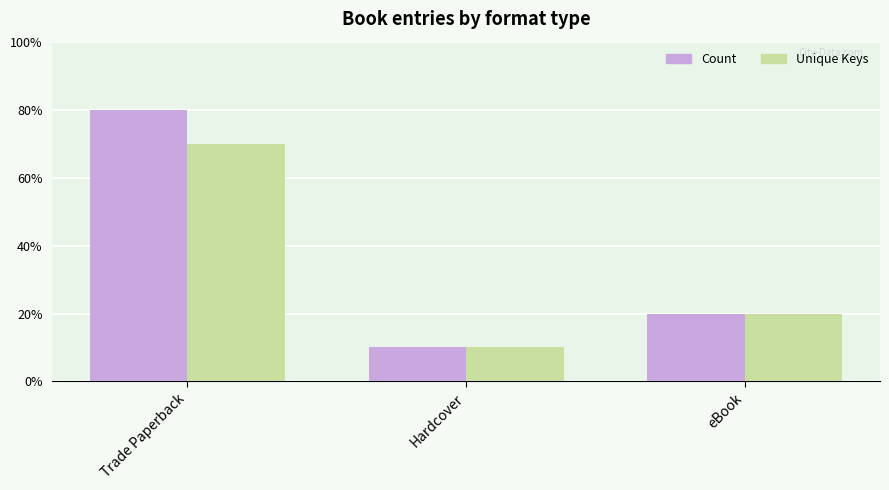

Are the bars grouped side by side (vs. stacked)?

Yes